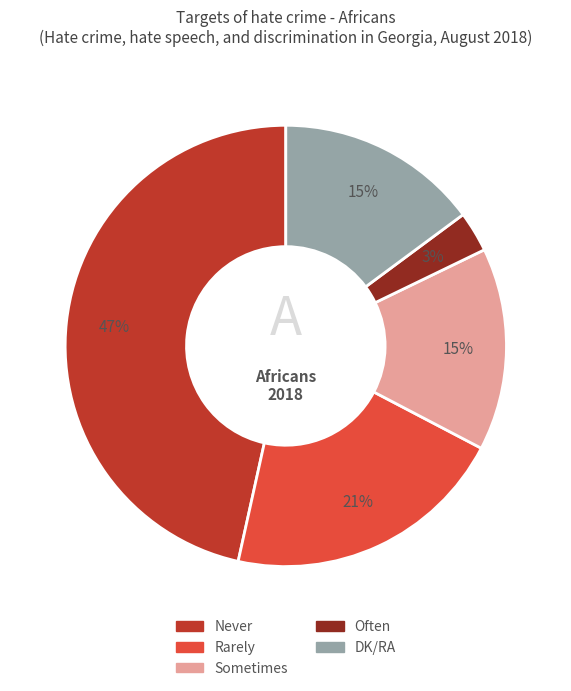

Is there any slice that represents more than half of the pie?

No